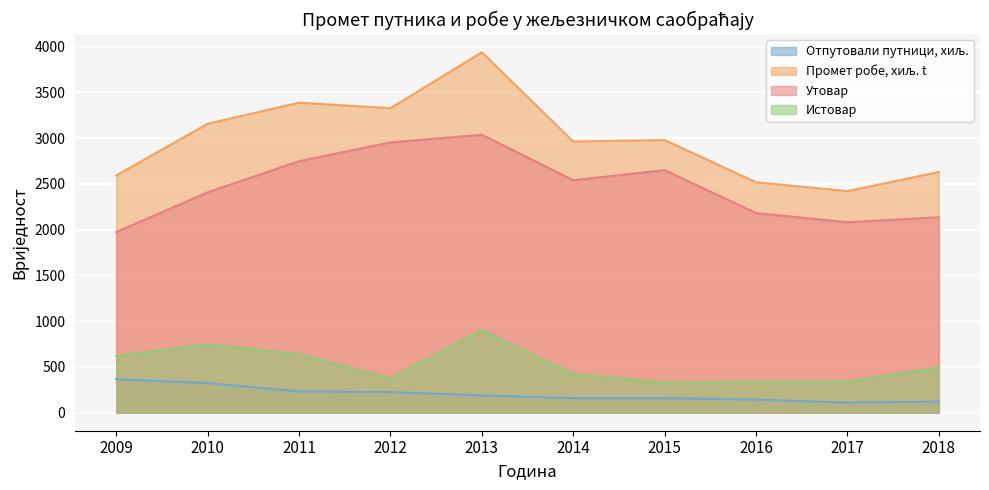

True or false: Промет робе, хиљ. t and Отпутовали путници, хиљ. intersect in this chart.

False